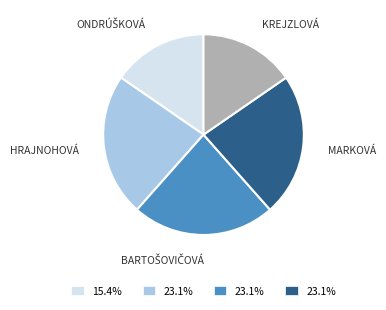

Is there any slice that represents more than half of the pie?

No